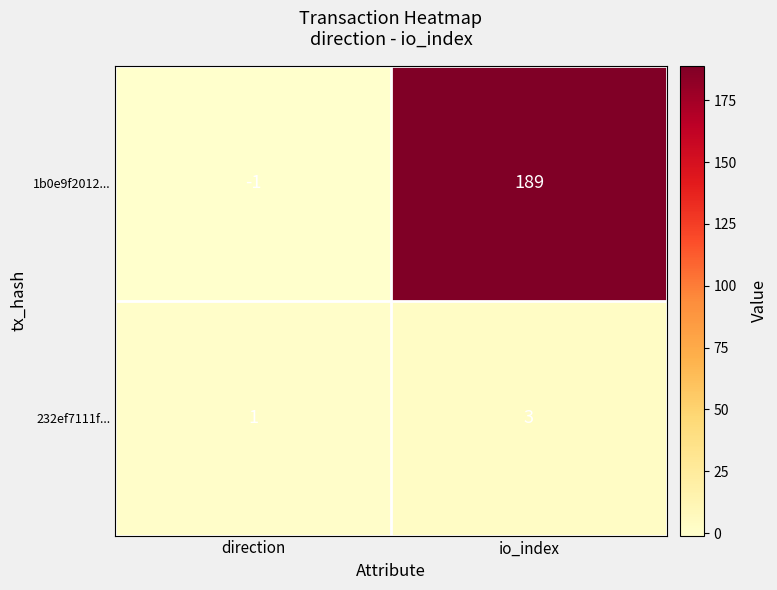

Reading right to left, transcribe all the data shown in this chart.

1b0e9f2012...: 189	-1
232ef7111f...: 3	1